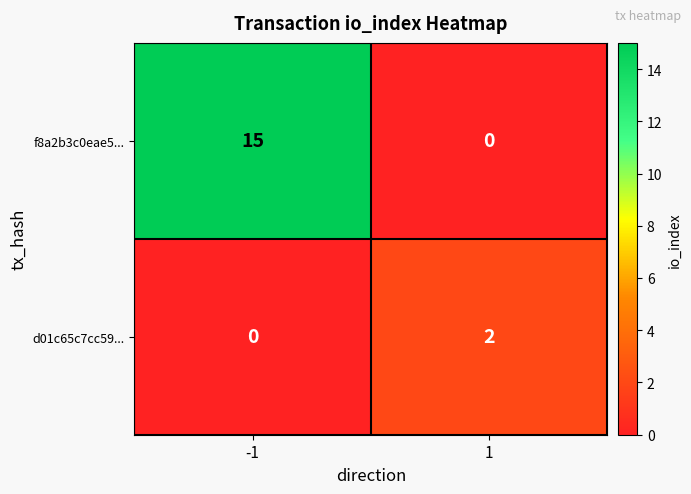

What is the sum of the f8a2b3c0eae5... values at 1 and -1?

15